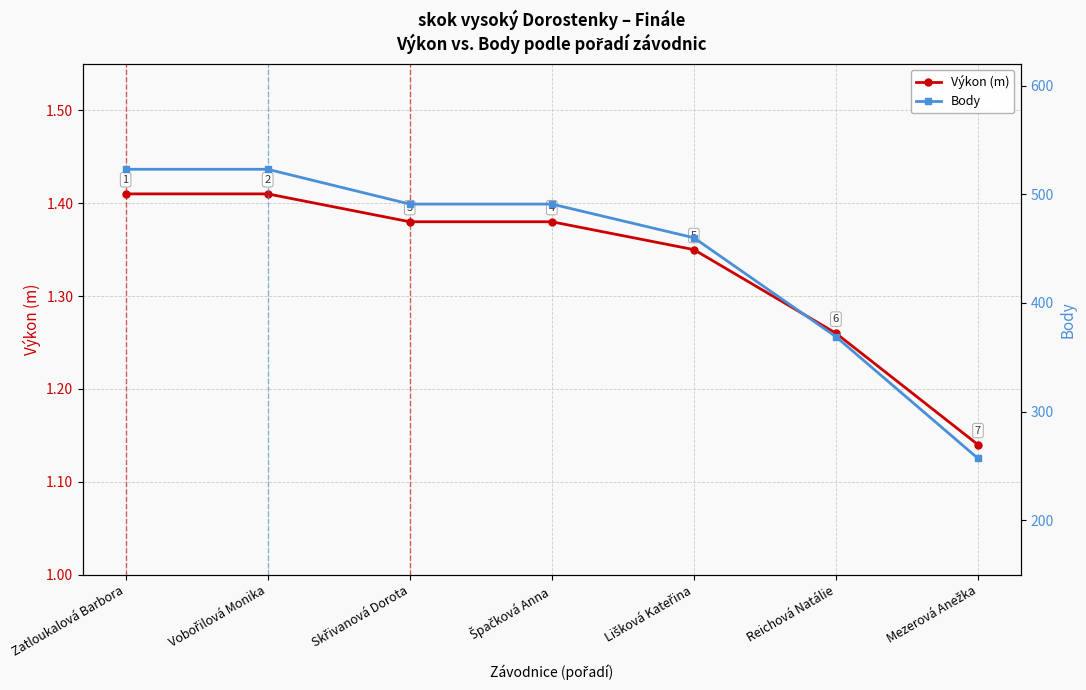

What is the difference between the highest and lowest values at Lišková Kateřina?

458.6